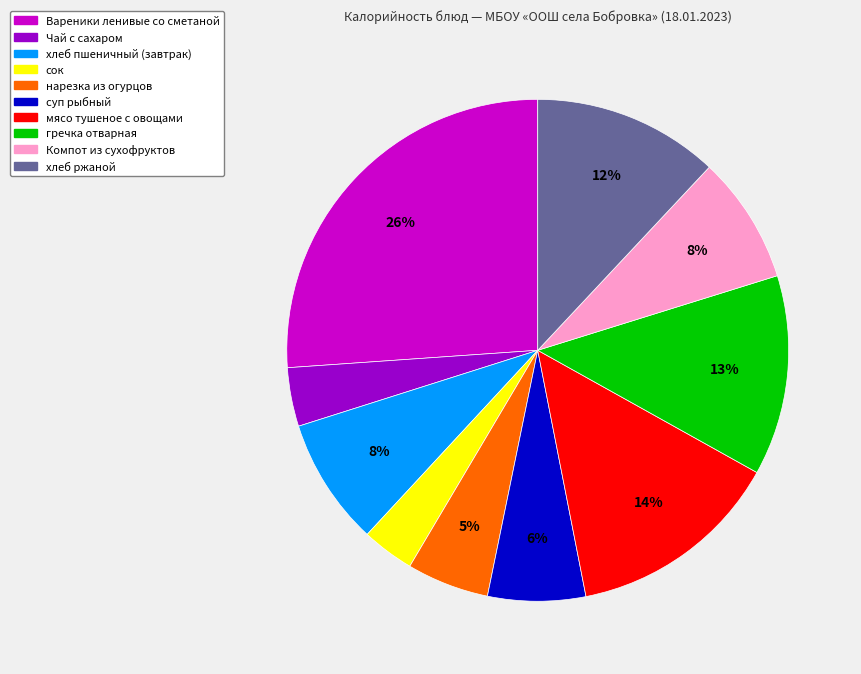

Which category has the biggest portion of the pie?

Вареники ленивые со сметаной